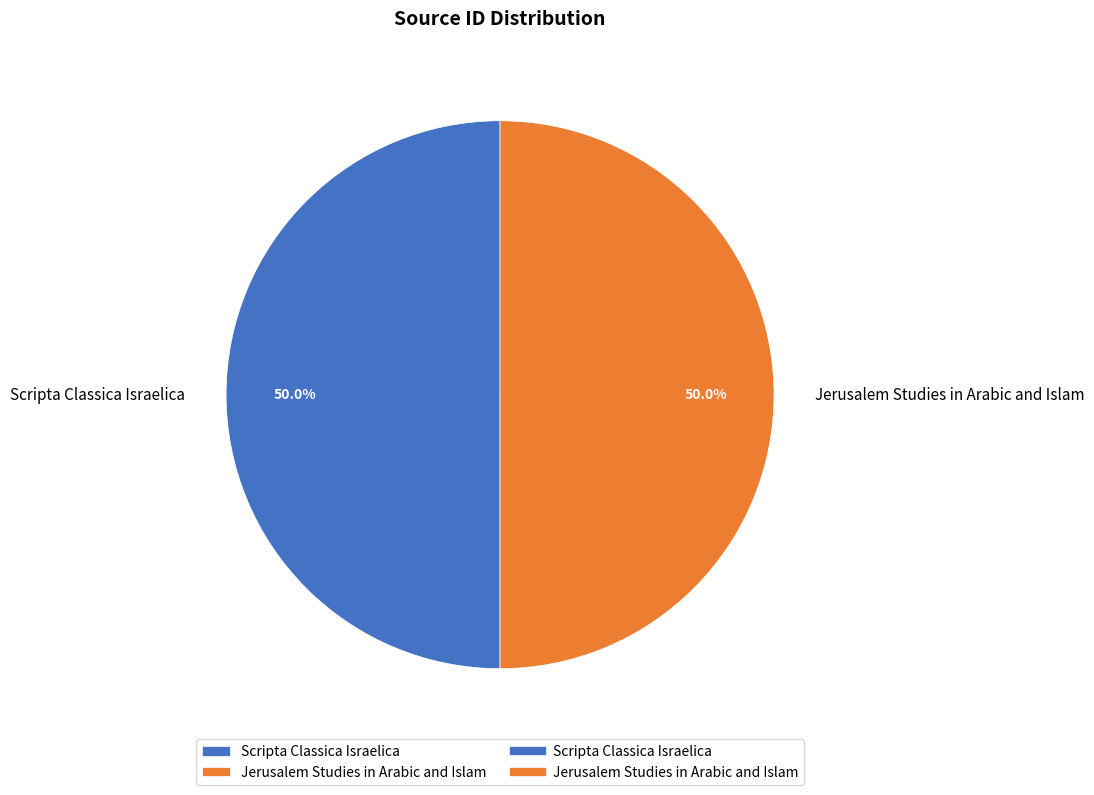

Approximately how many times larger is the value at Scripta Classica Israelica compared to Jerusalem Studies in Arabic and Islam?

1.0